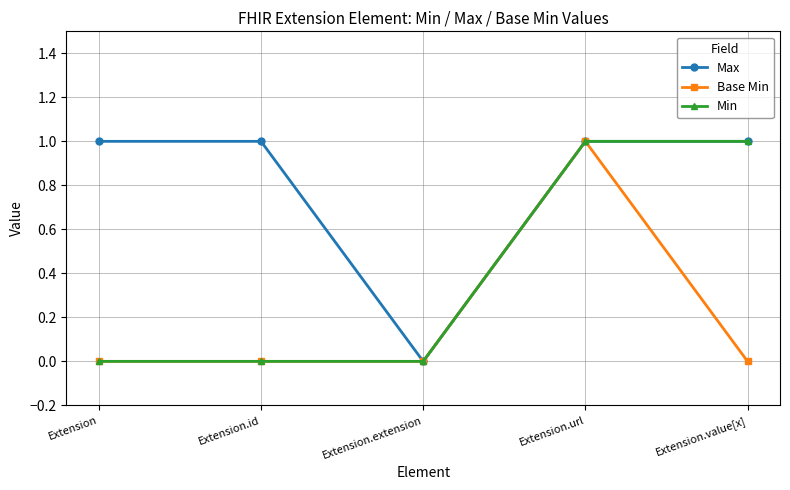

Reading left to right, transcribe all the data shown in this chart.

Max: 1	1	0	1	1
Base Min: 0	0	0	1	0
Min: 0	0	0	1	1